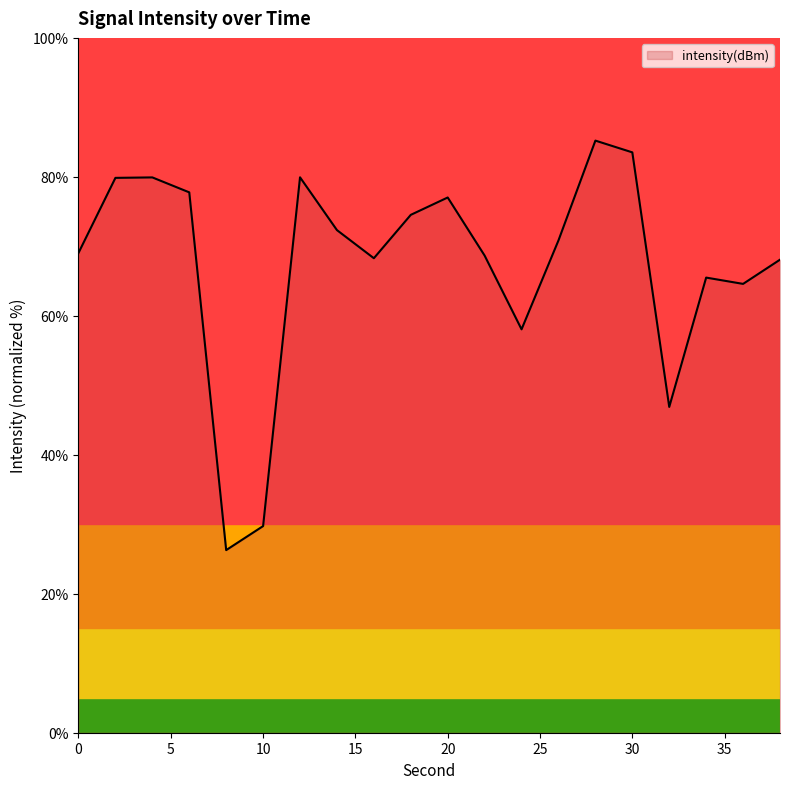

How many values exceed 70?

10